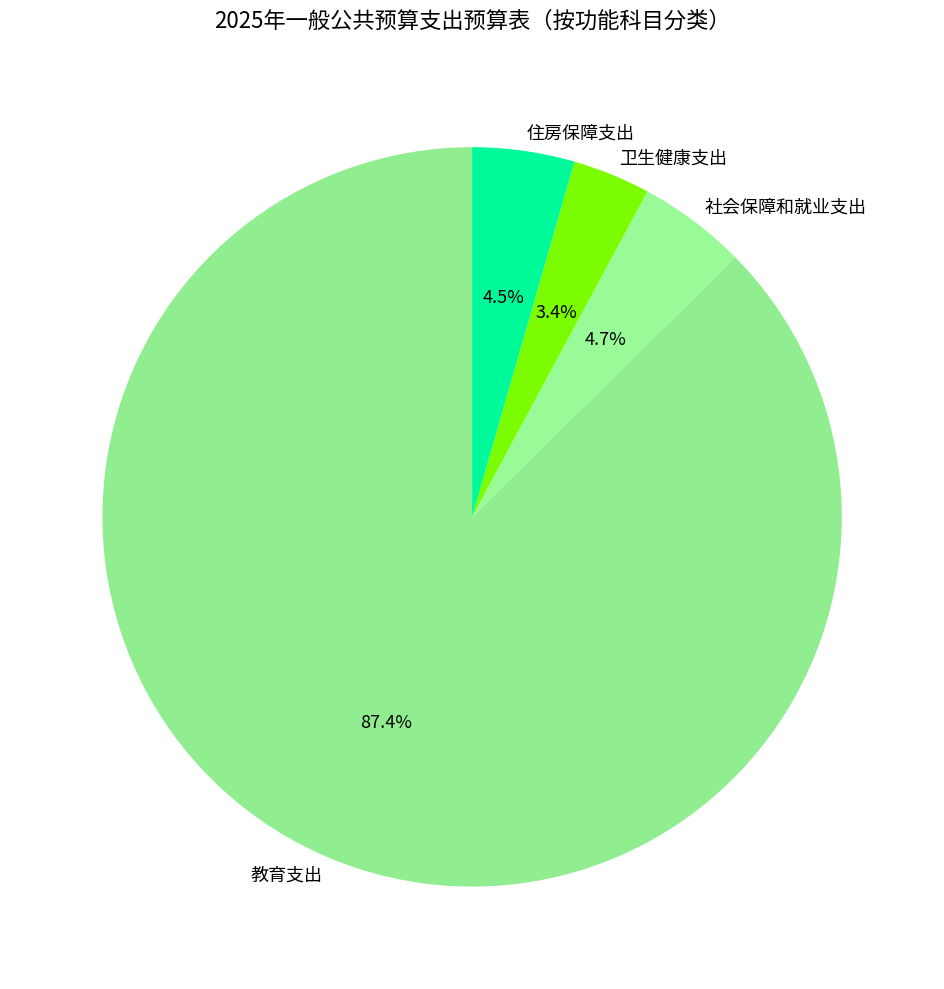

Which has a higher value, 住房保障支出 or 卫生健康支出?

住房保障支出